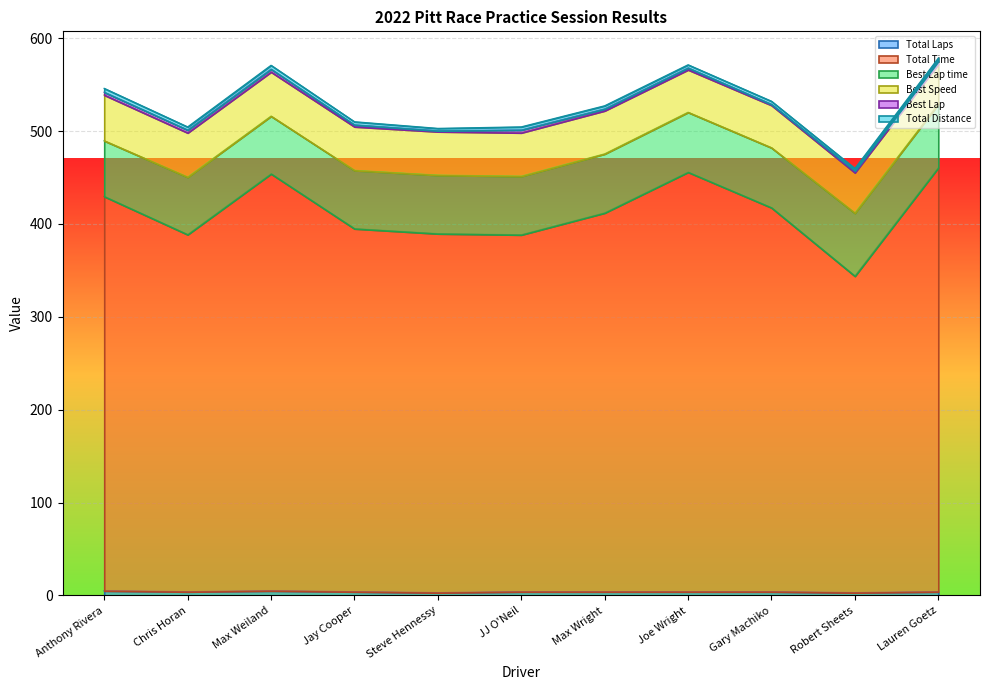

How many Best Lap values are between 2 and 3?

9